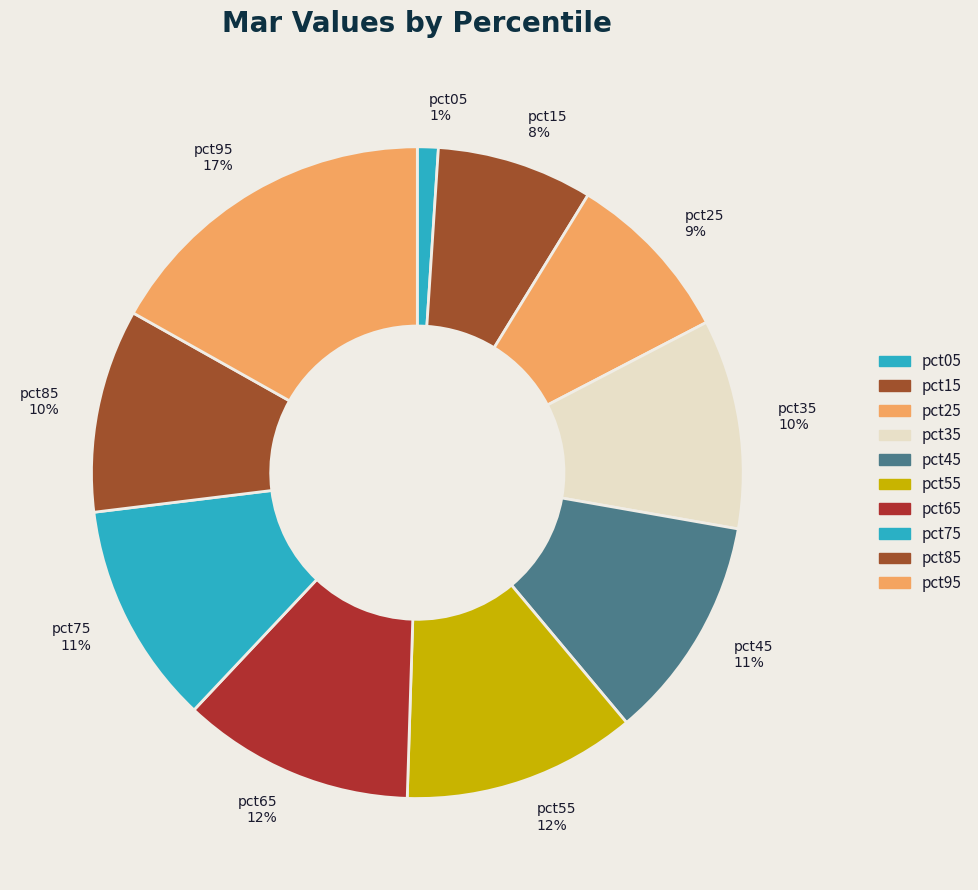

True or false: pct25 accounts for 9% of the total.

True